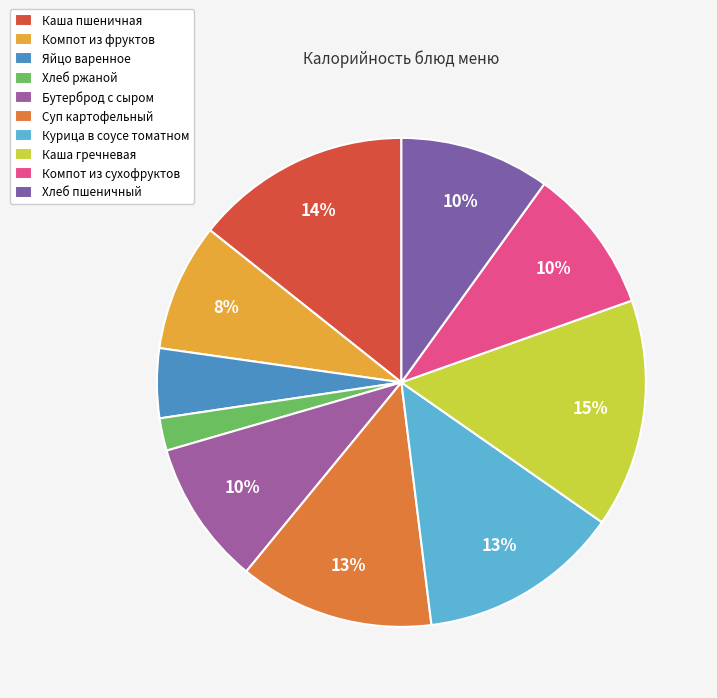

Is there a majority slice in this chart?

No